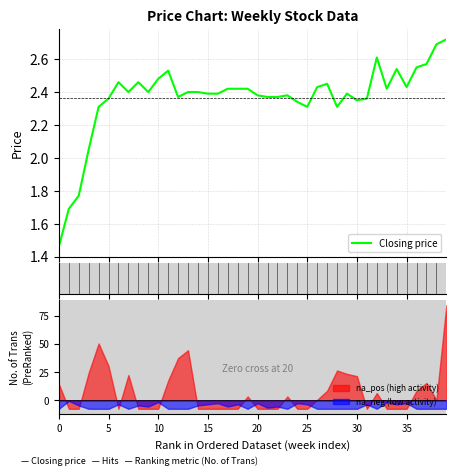

The value at 16 is 0.7. True or false?

False